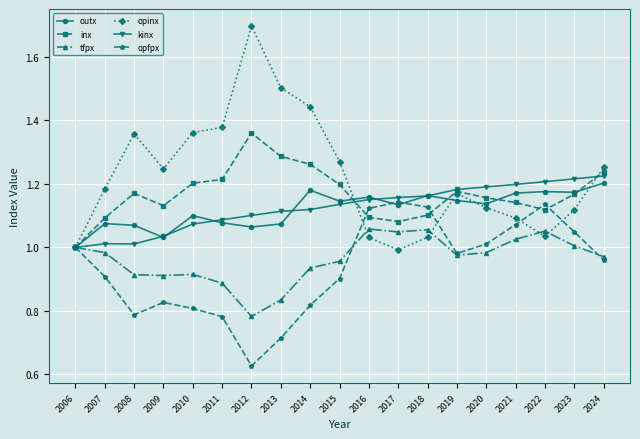

Between 2013 and 2017, which series saw the biggest shift?

opinx